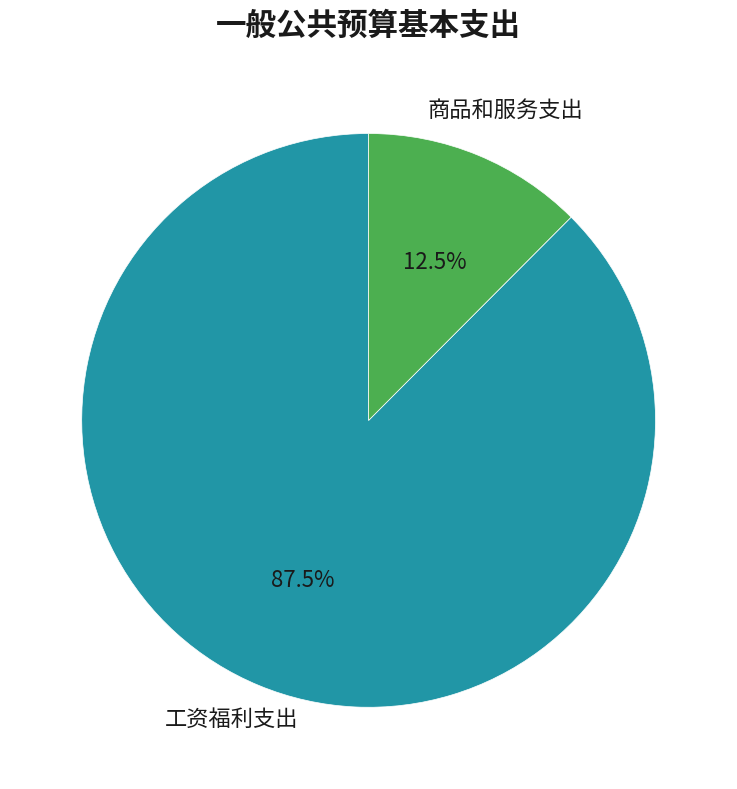

To the nearest percent, what is the average slice percentage?

50%